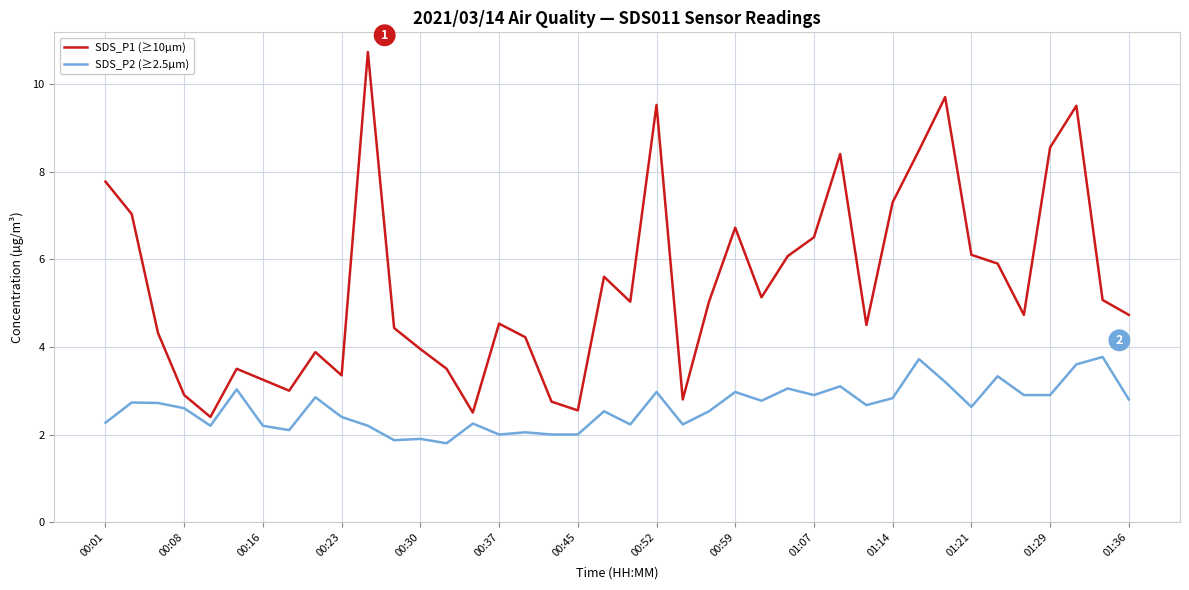

Rank the series by their maximum value, from lowest to highest.

SDS_P2 (≥2.5µm), SDS_P1 (≥10µm)